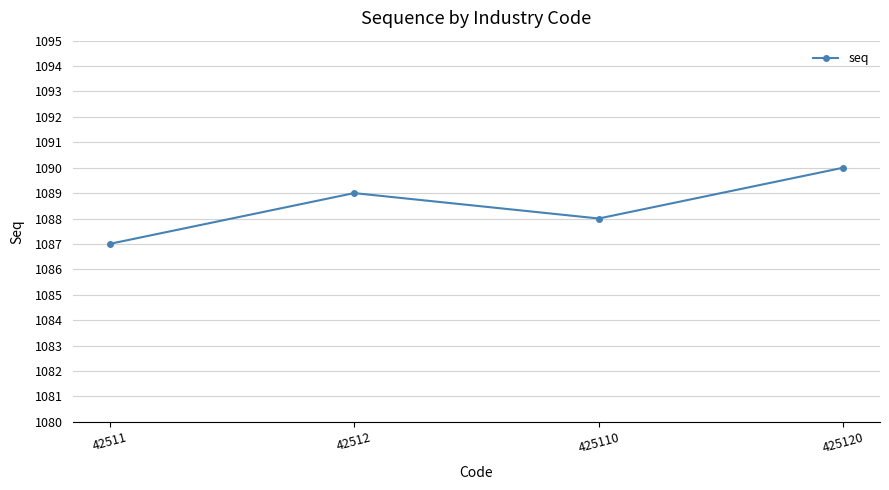

What is the ratio of the value at 425110 to the value at 425120?

1.0